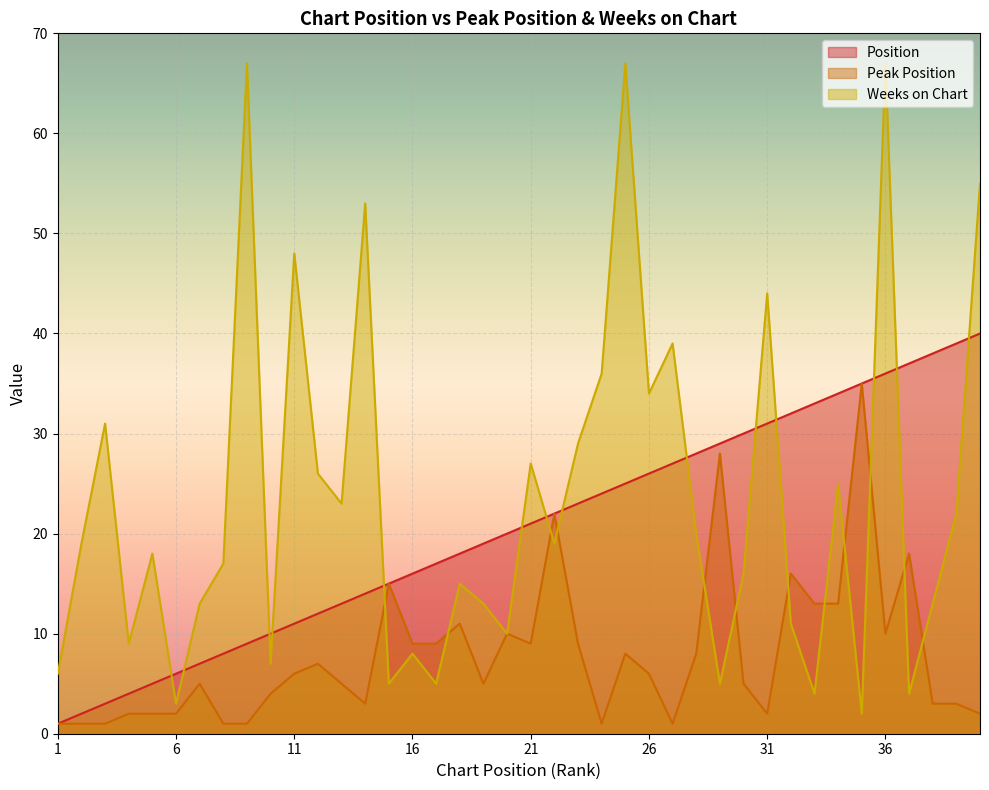

Between 2 and 21, which series saw the biggest shift?

Position